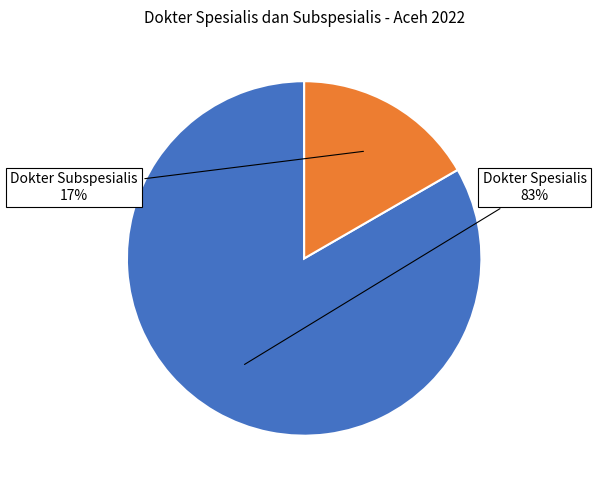

Is there a majority slice in this chart?

Yes